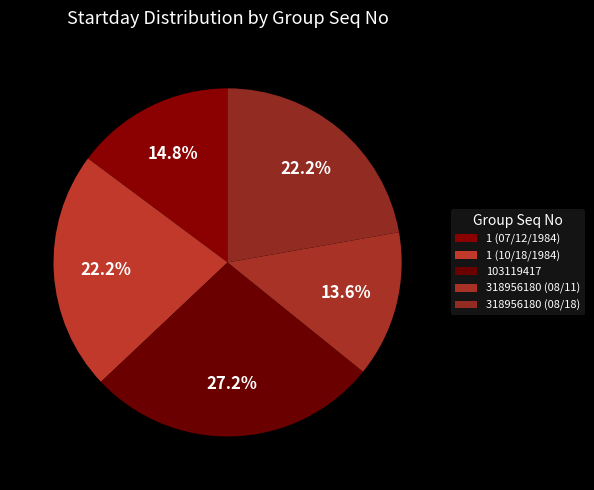

Which category has the biggest portion of the pie?

103119417